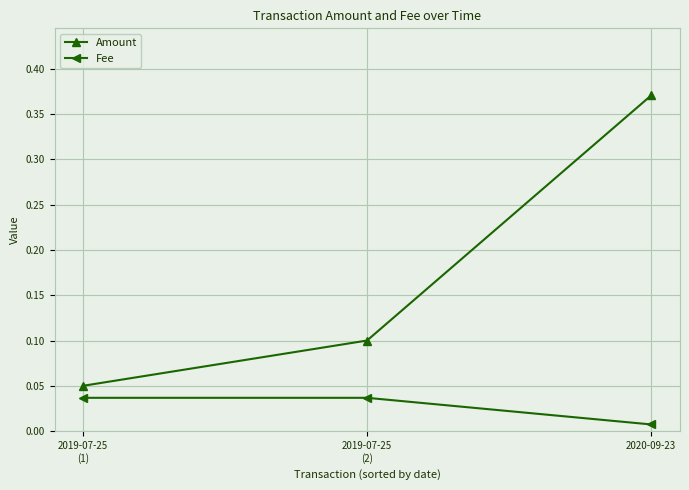

Does the chart display data point markers on the line(s)?

Yes